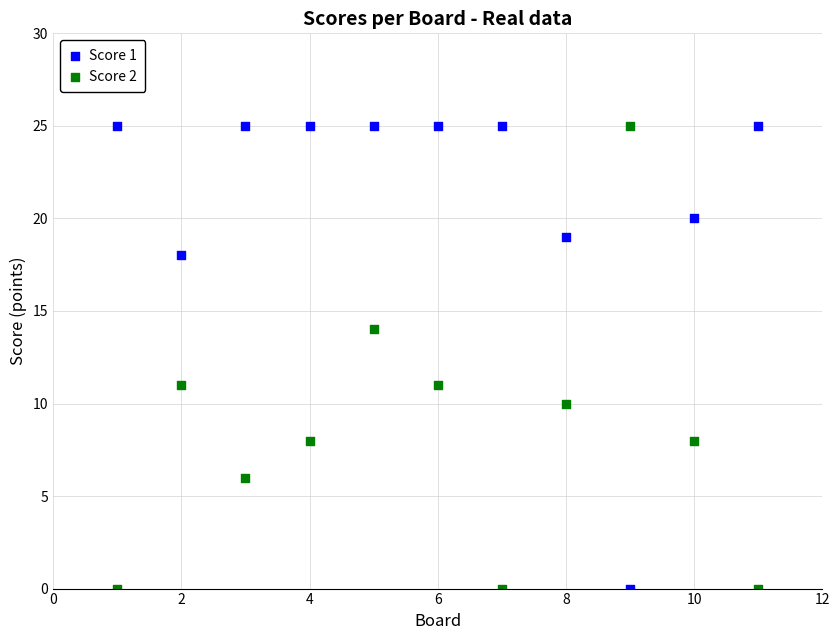

What is the X range (max minus min) for the scatter plot?

10